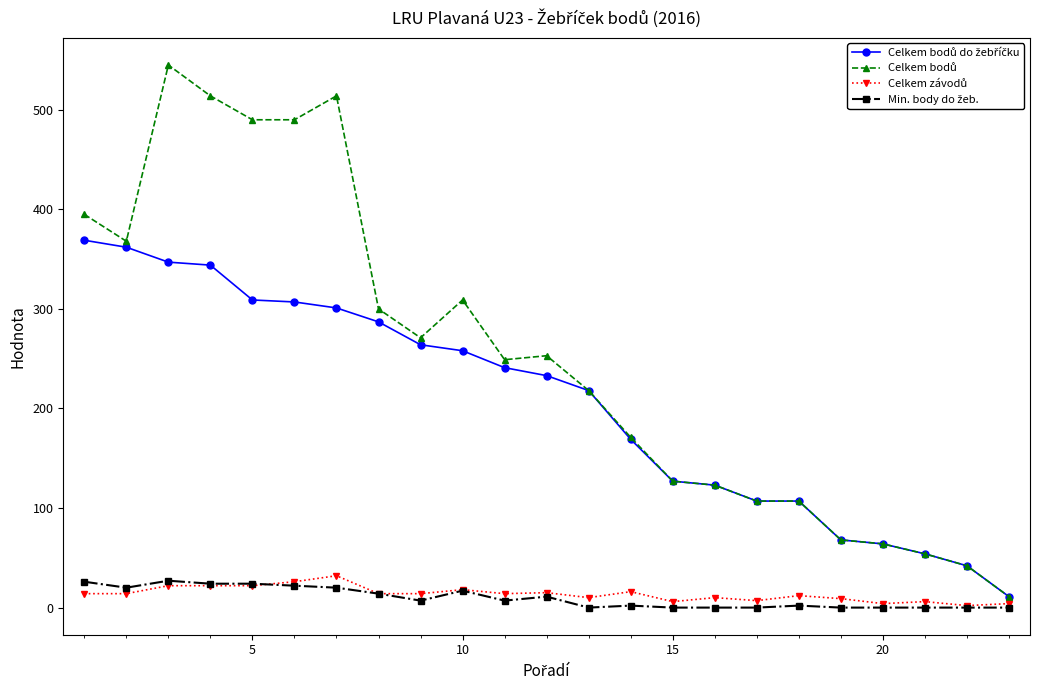

True or false: Celkem závodů and Celkem bodů intersect in this chart.

False